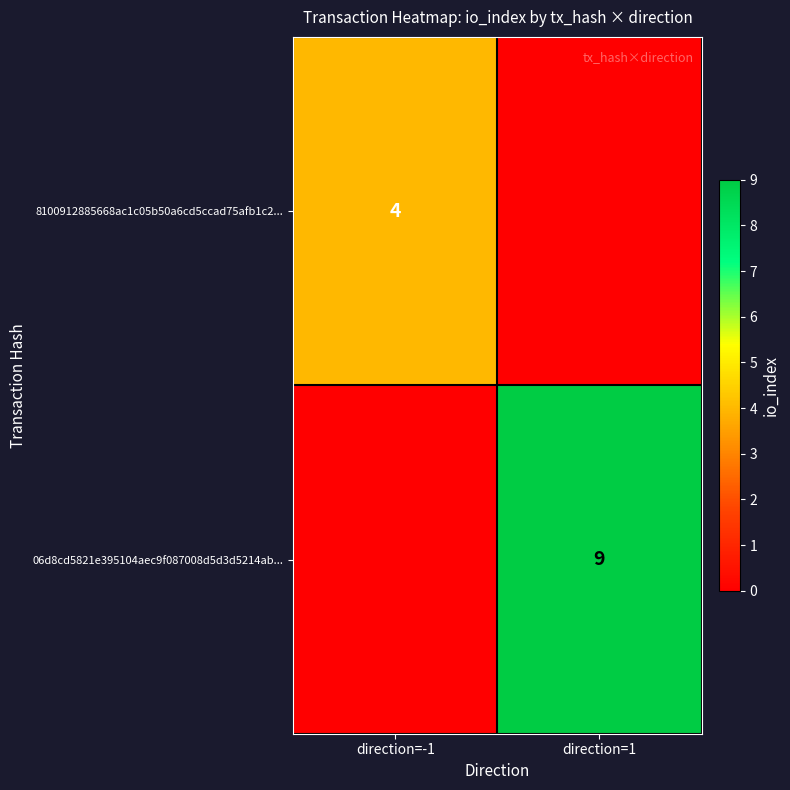

True or false: 8100912885668ac1c05b50a6cd5ccad75afb1c2... has a value of 4 at direction=-1.

True